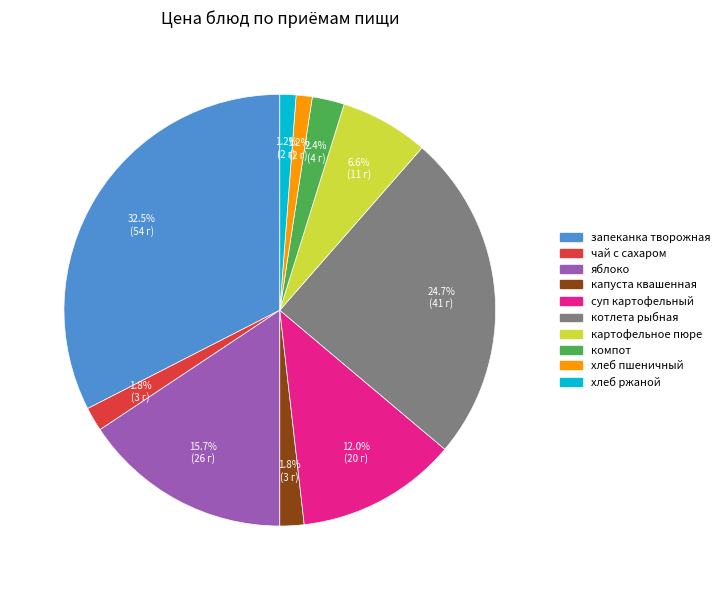

Count the number of slices in the pie.

10